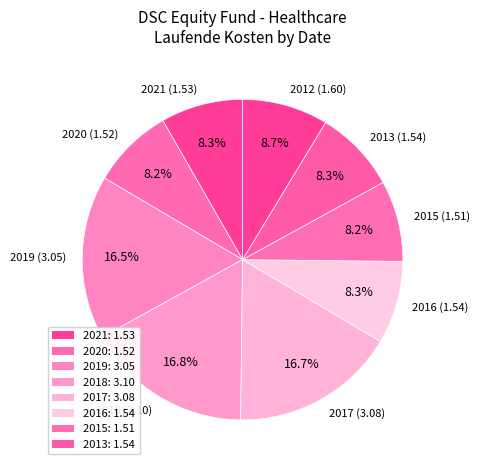

Is there a majority slice in this chart?

No